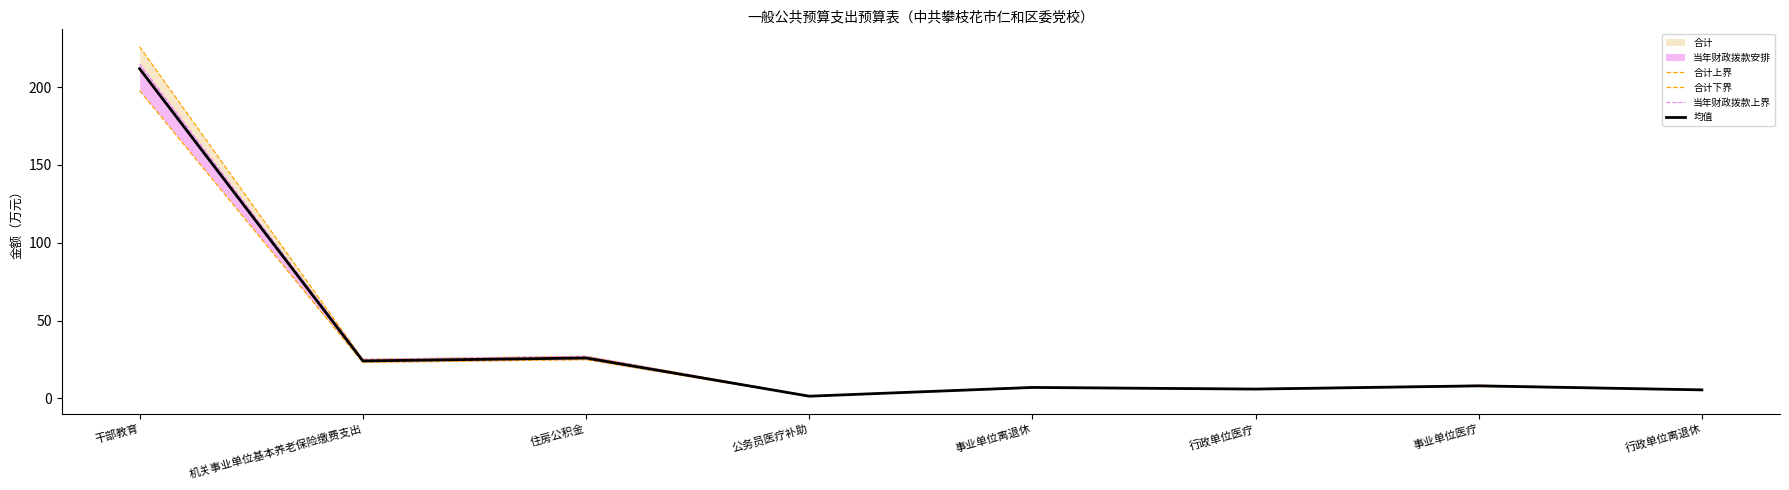

Read the 均值 value at 行政单位离退休.

5.5